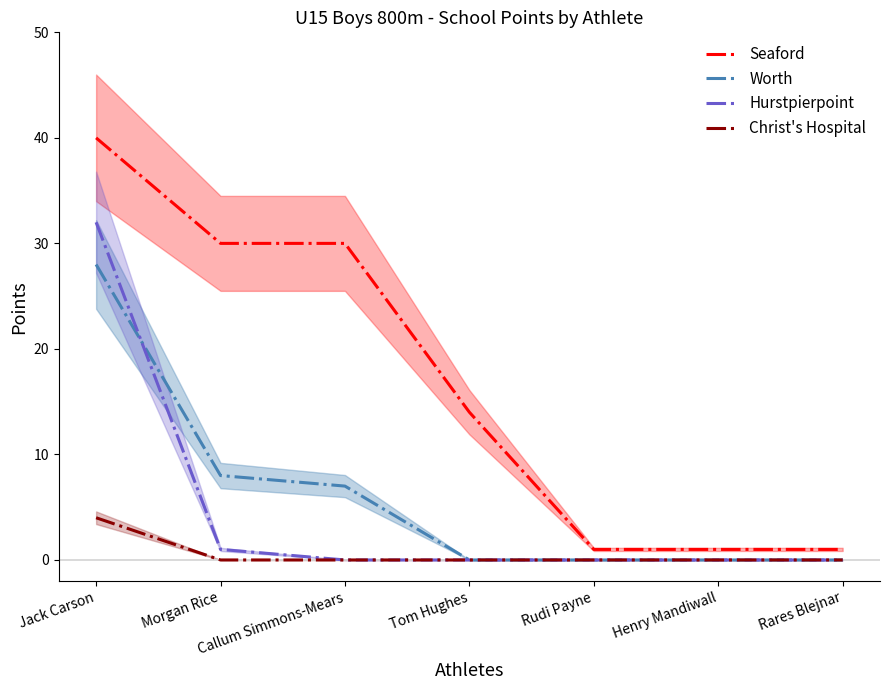

The value of Worth at Rudi Payne is 15. True or false?

False